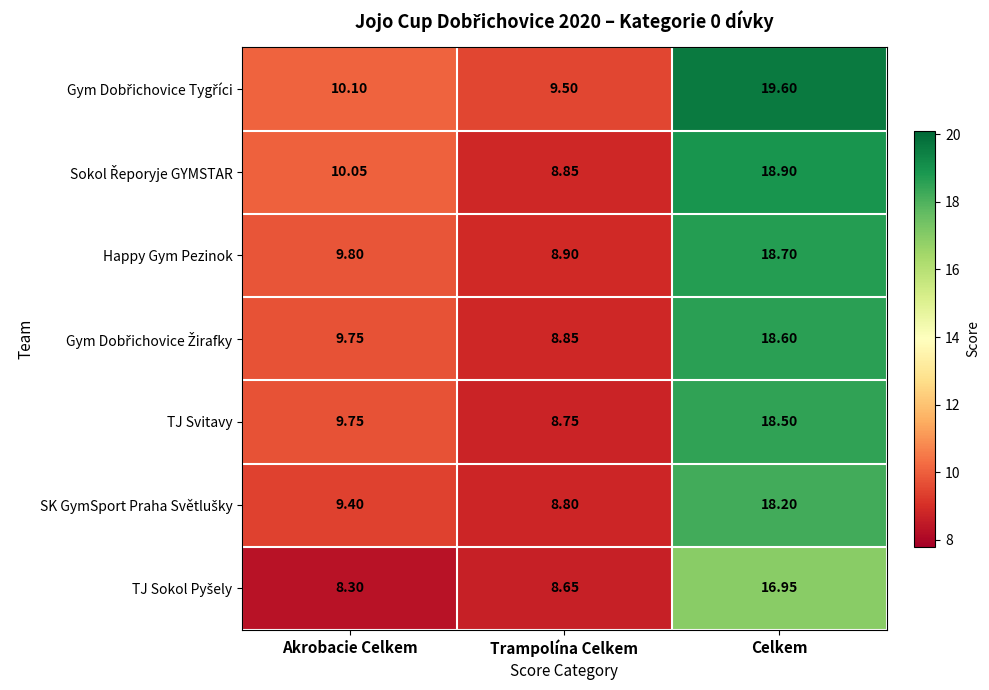

Which label corresponds to the smallest value in the chart?

Akrobacie Celkem